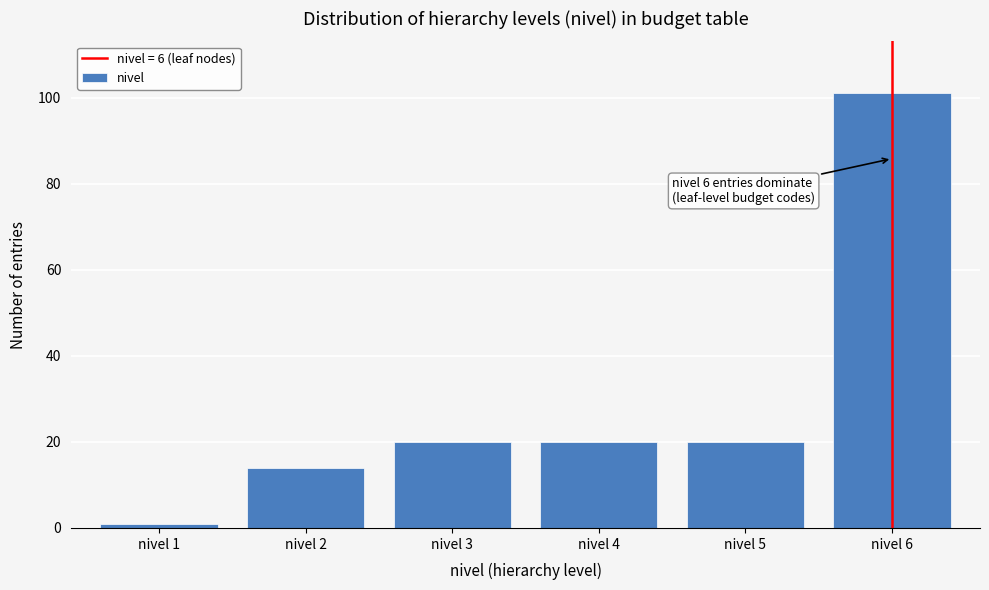

Reading left to right, extract all data points from this chart.

1	14	20	20	20	101